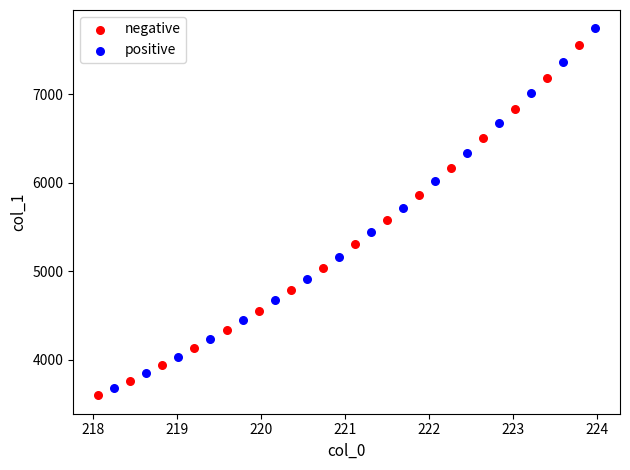

Which series contains the highest Y value?

positive